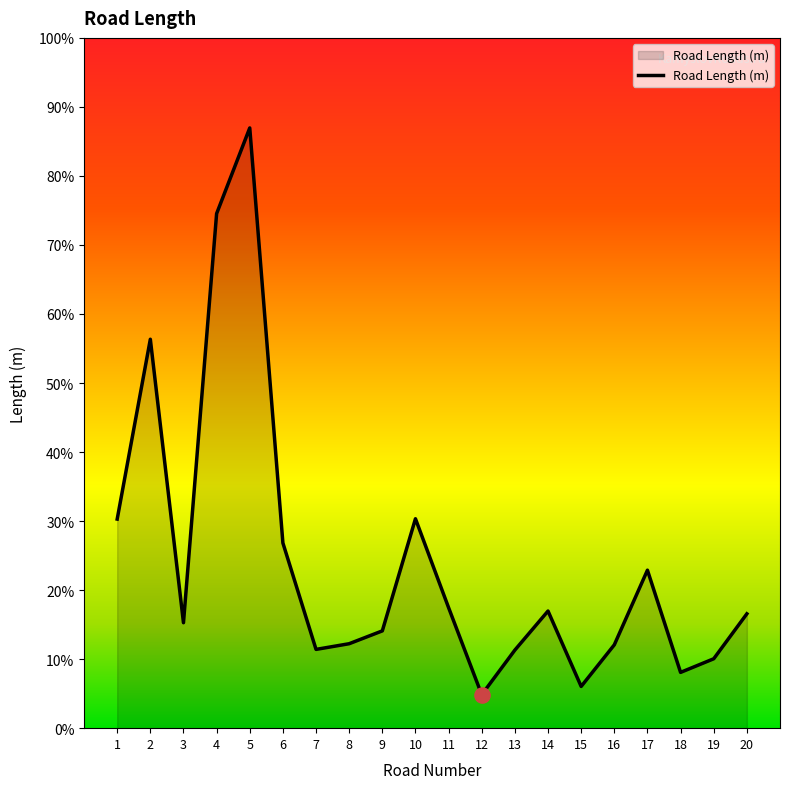

Does the chart have visible grid lines?

No